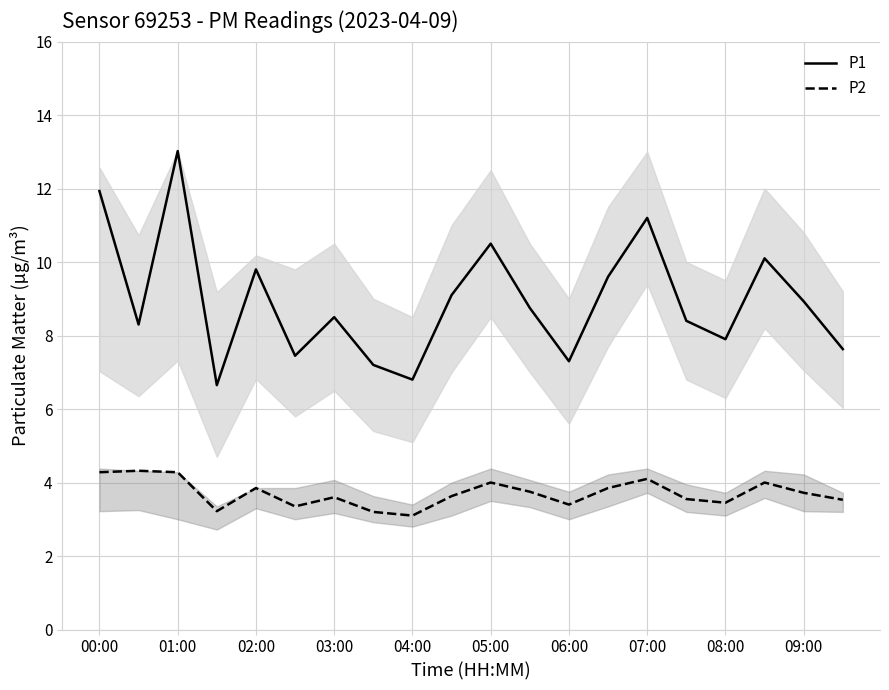

Which series has the widest spread of values?

P1